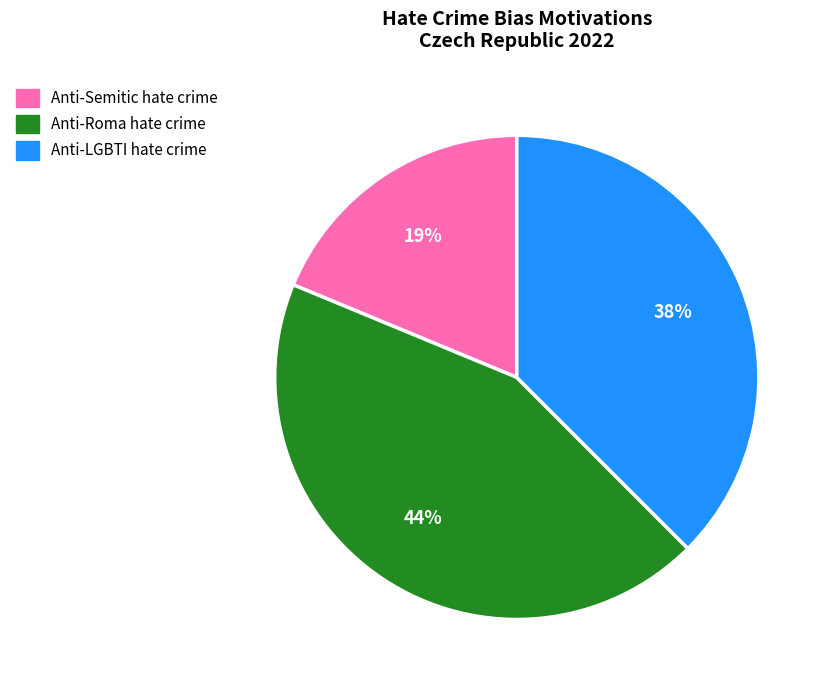

Between Anti-Semitic hate crime and Anti-LGBTI hate crime, which is larger?

Anti-LGBTI hate crime